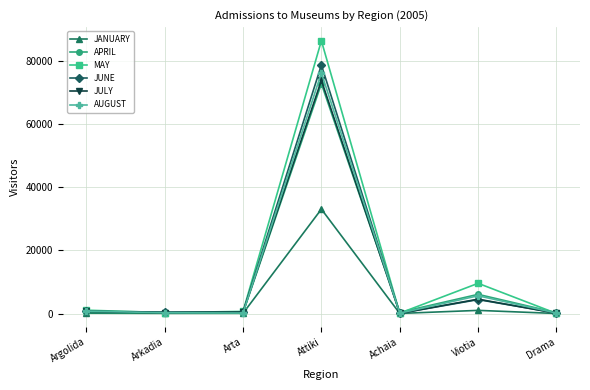

At which label is MAY closest to 43144?

Viotia